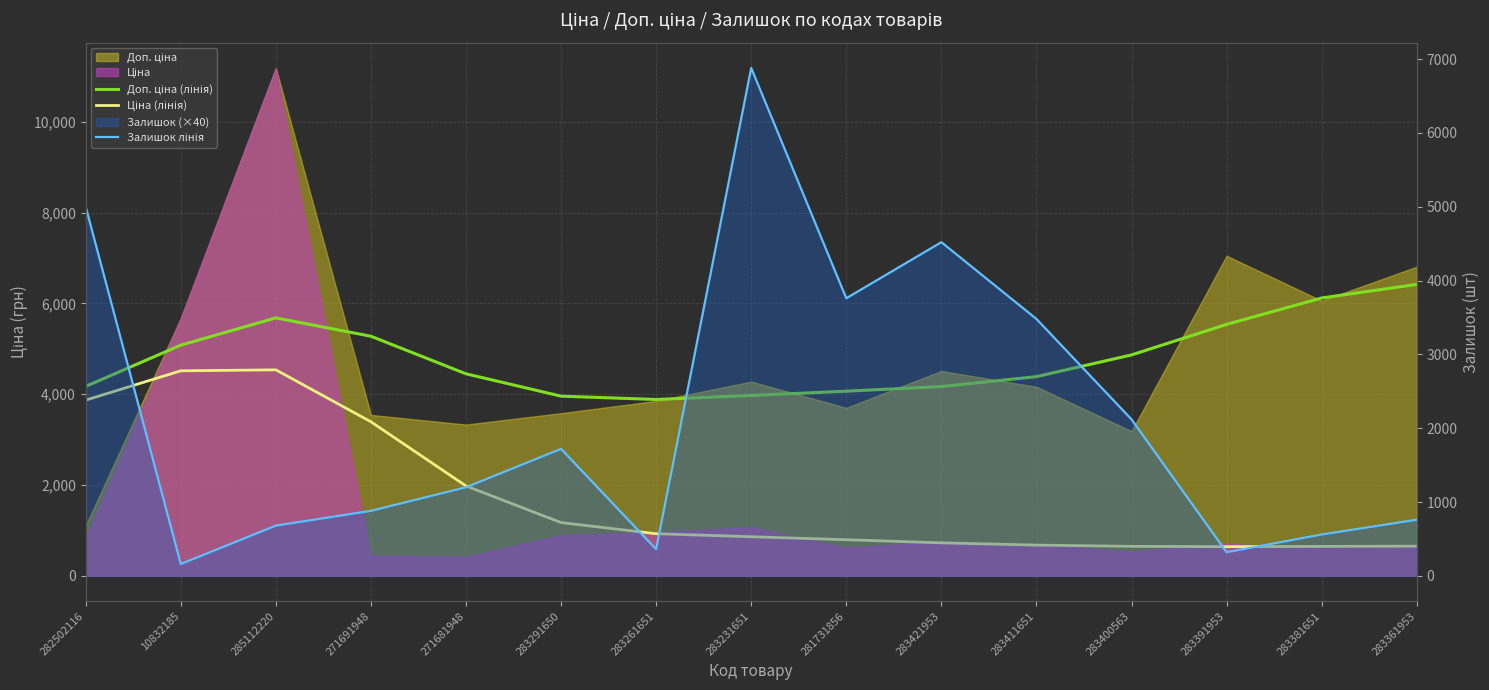

True or false: Ціна (лінія) and Залишок лінія intersect in this chart.

True